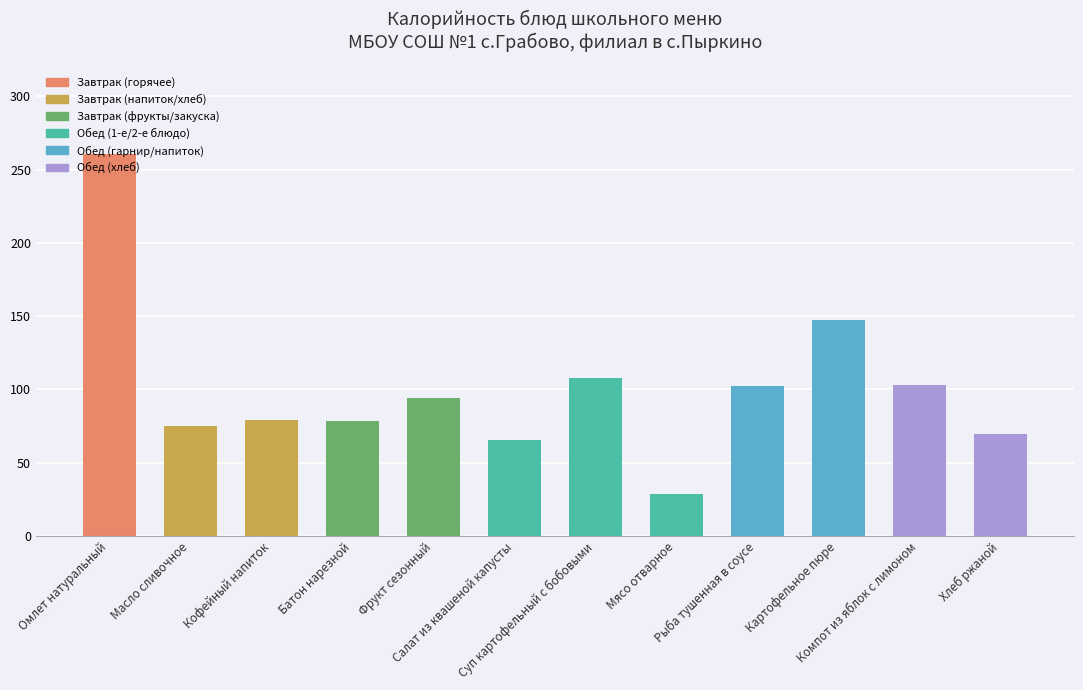

Count the number of data series in this chart.

1